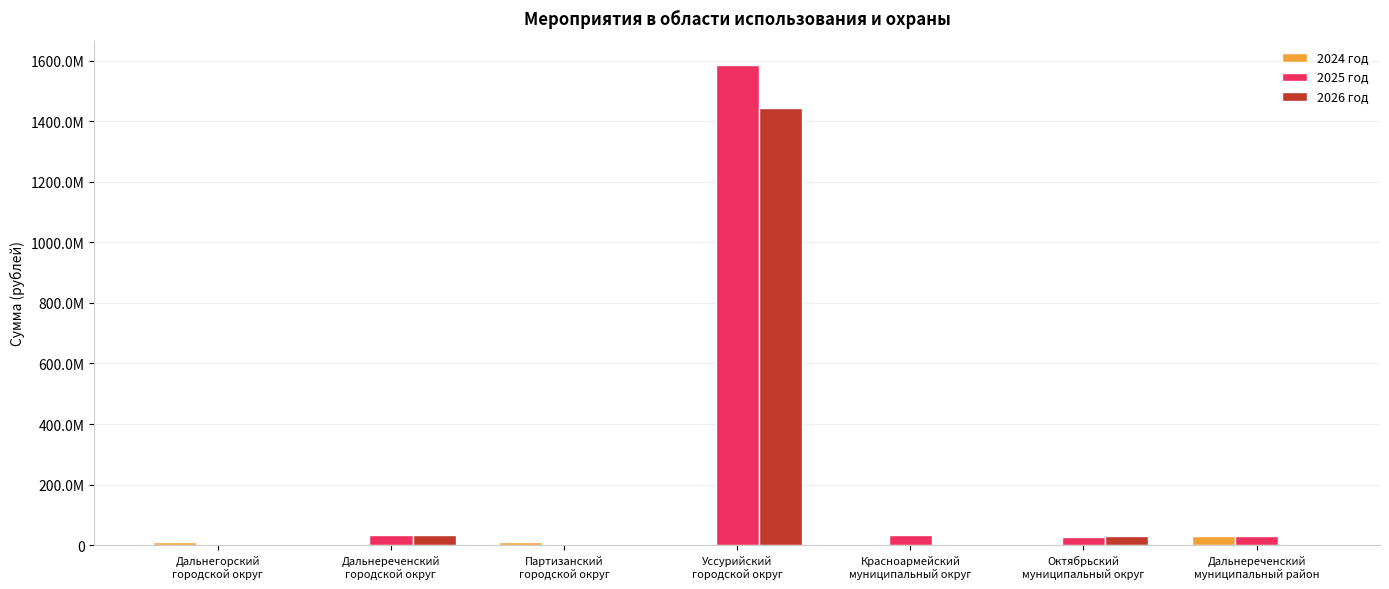

Does the chart contain stacked bars?

No